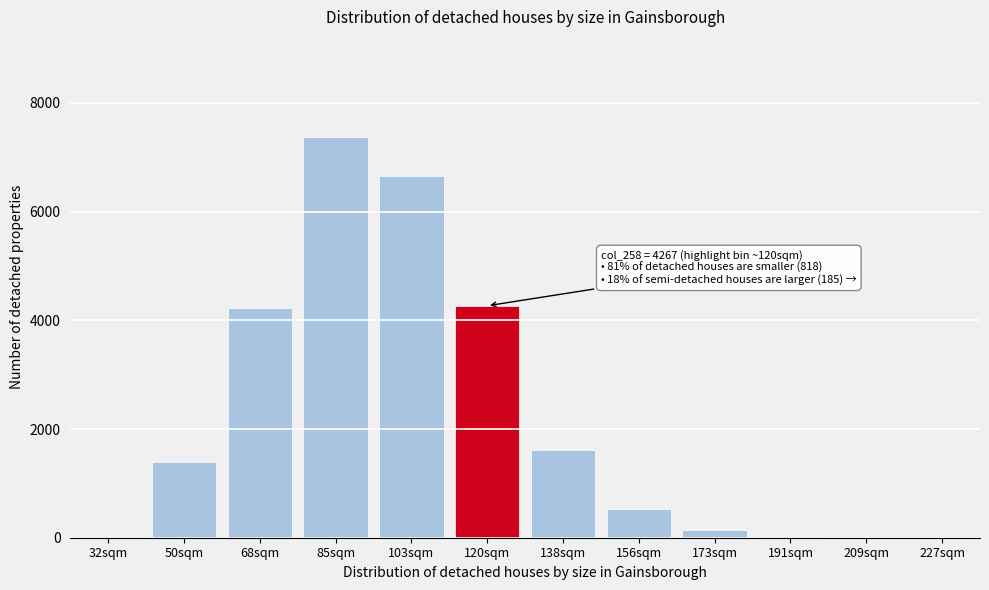

At which category does the chart reach its peak across all series?

85sqm